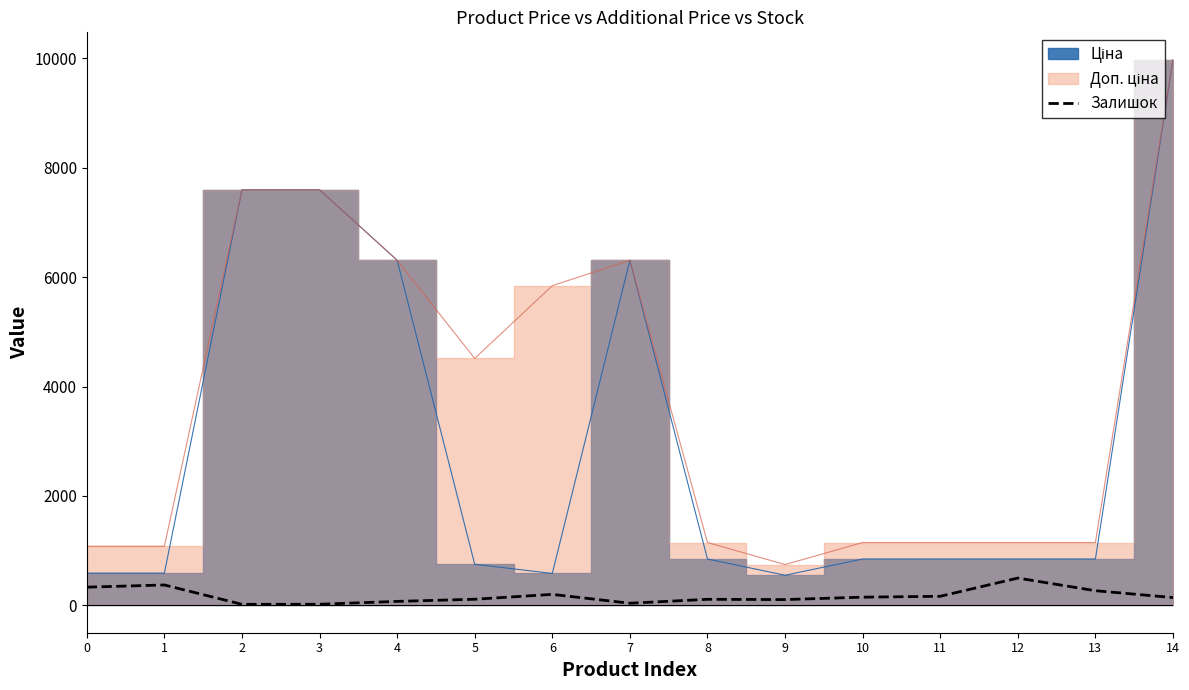

Reading left to right, extract all data points from this chart.

0=334	1=374	2=20	3=21	4=74	5=113	6=202	7=40	8=112	9=107	10=151	11=167	12=500	13=269	14=144